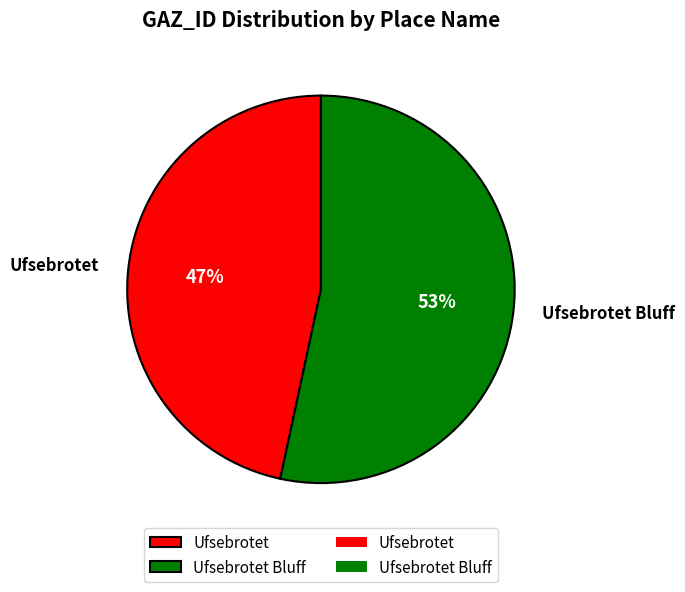

Approximately how many times larger is the value at Ufsebrotet Bluff compared to Ufsebrotet?

1.1